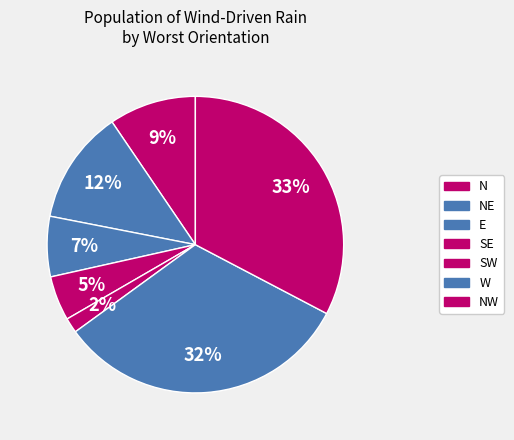

Count the number of slices in the pie.

7